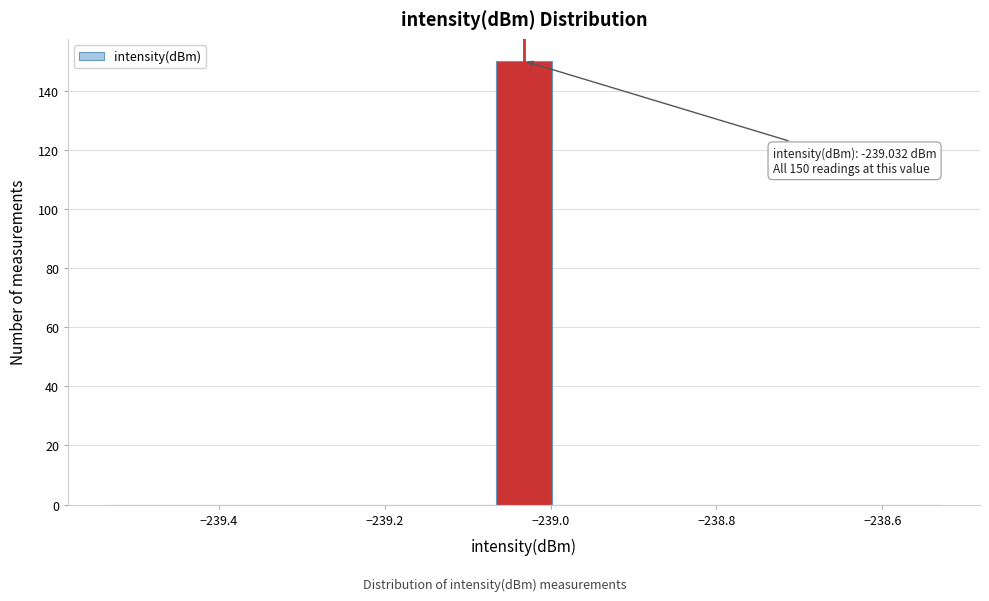

Read against the x-axis, roughly where is the centre of the tallest bar?

-239.04